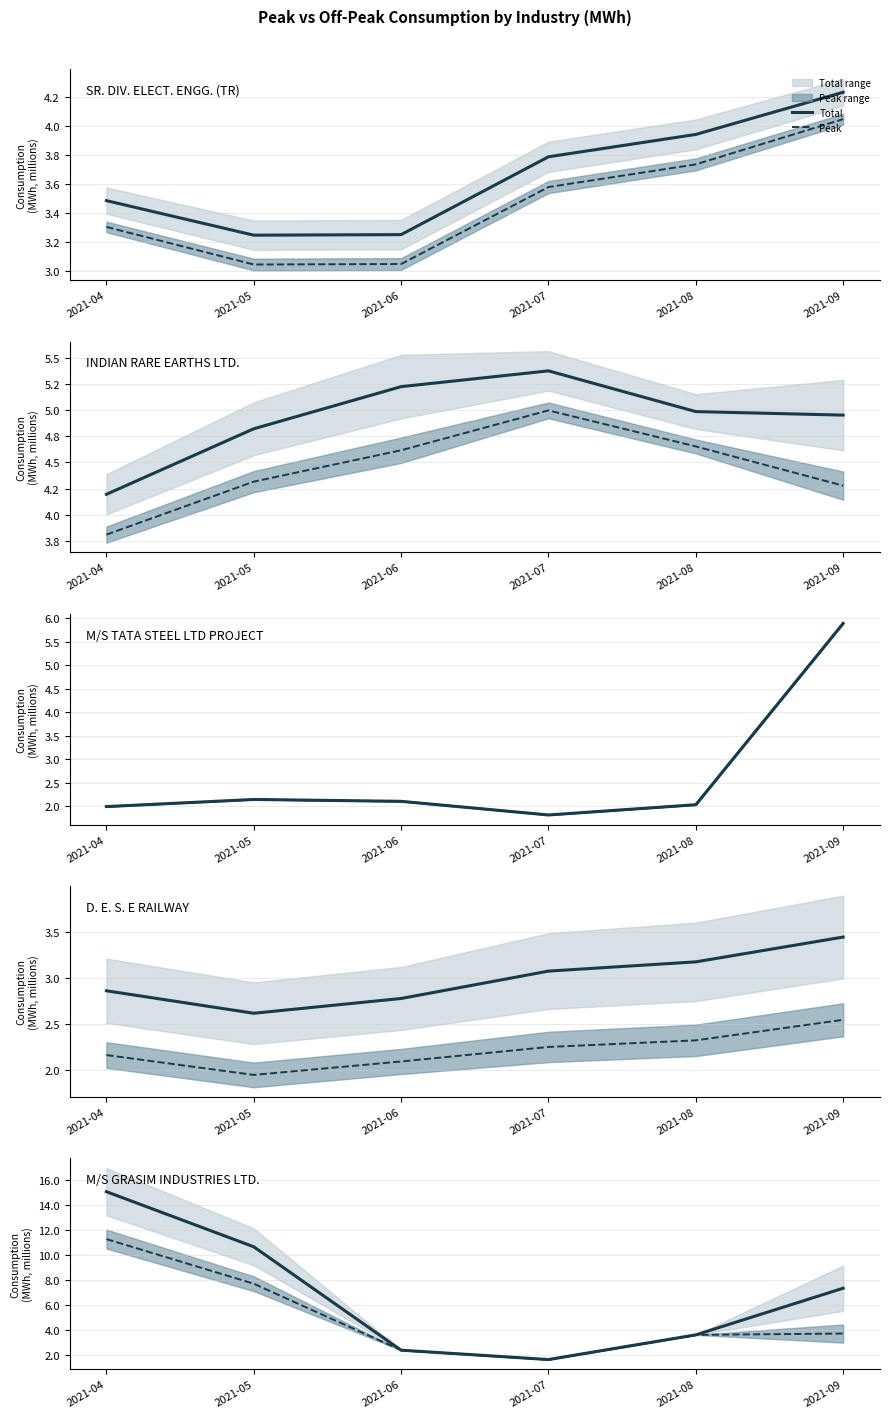

What are all the series names shown in the legend?

Total, Peak